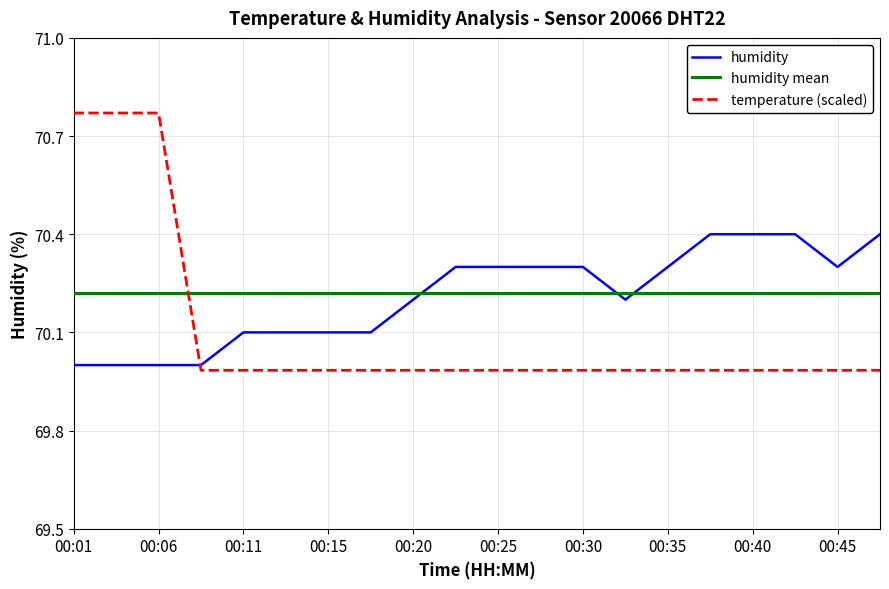

What is the sum of all humidity mean values?

1404.4